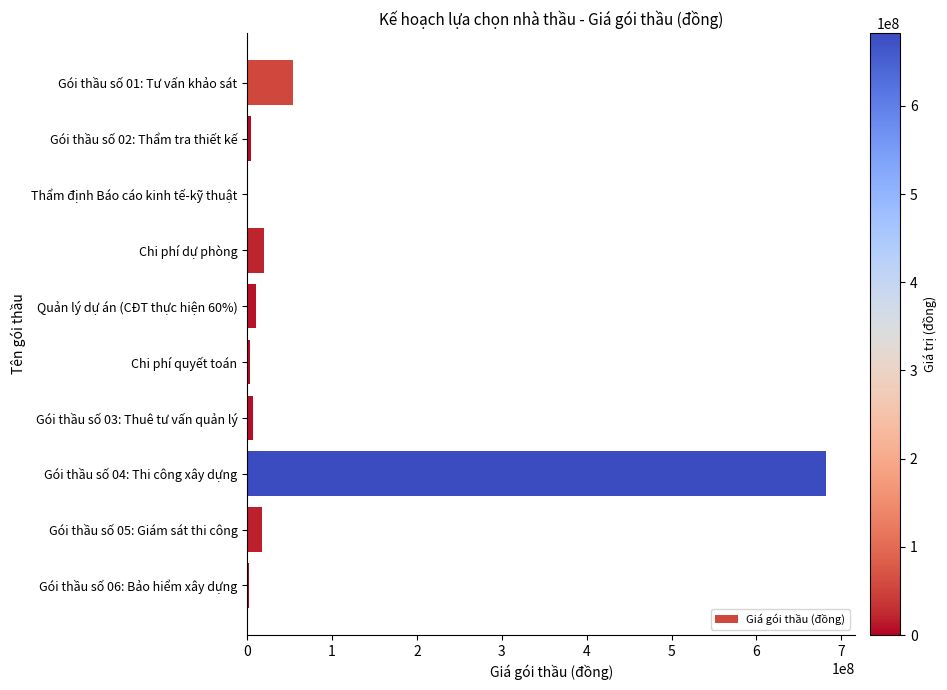

What is the greatest value displayed?

682558000